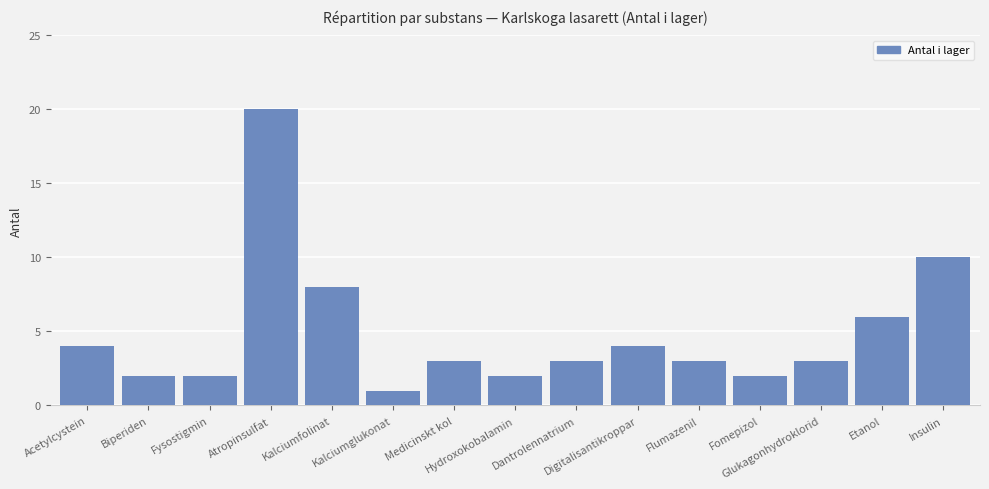

What is the greatest value displayed?

20